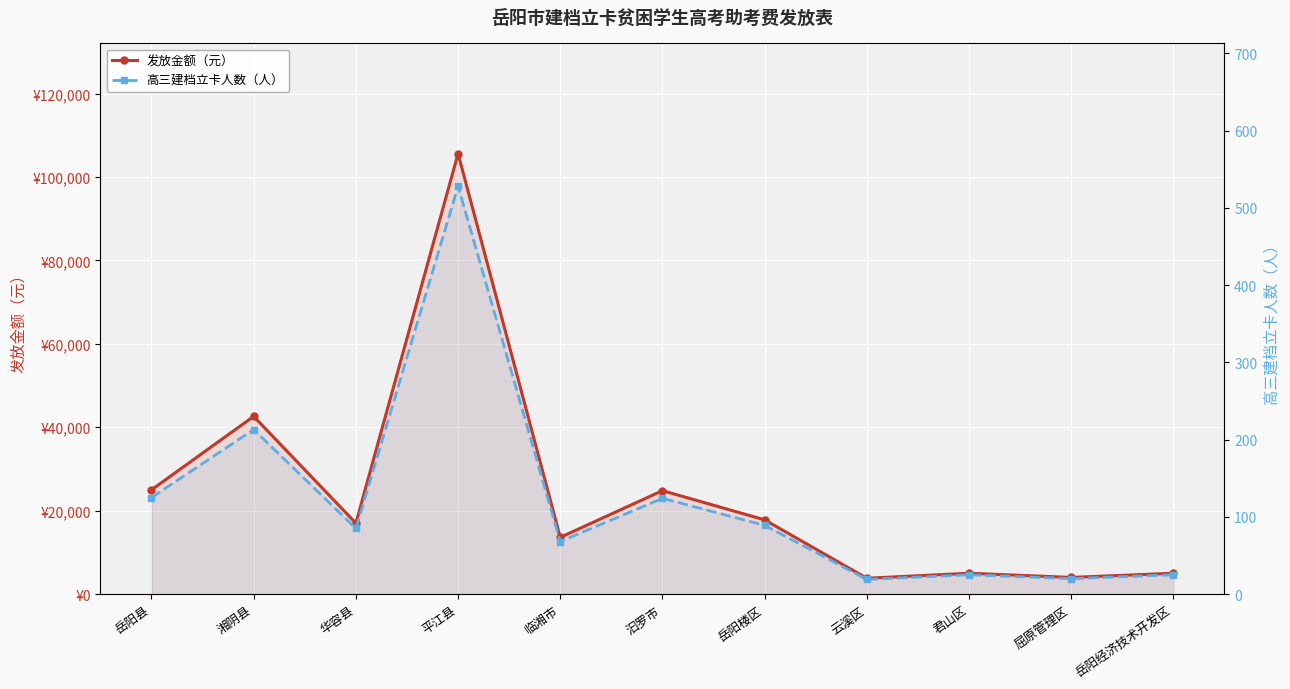

List the series in order of their overall mean, lowest first.

高三建档立卡人数（人）, 发放金额（元）